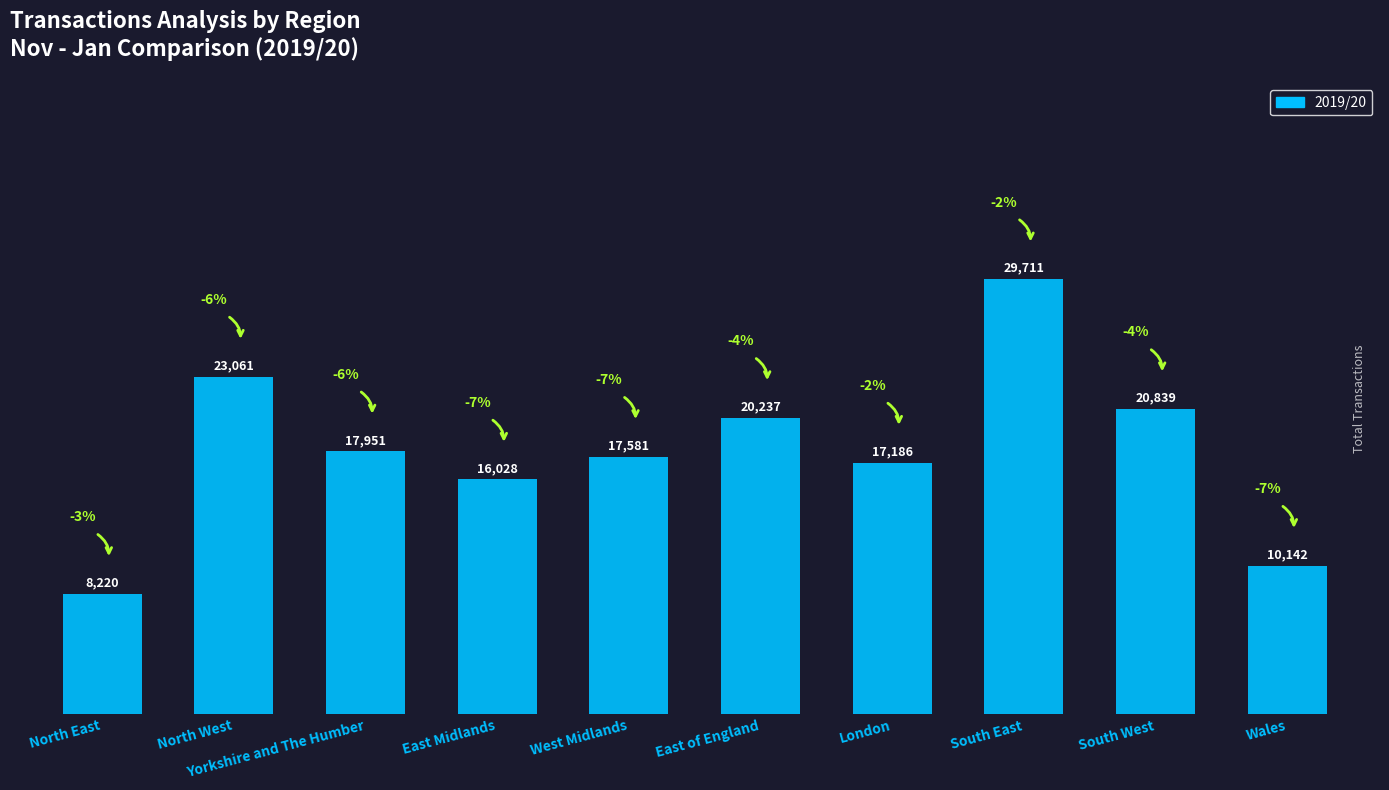

How many series are shown in this chart?

1